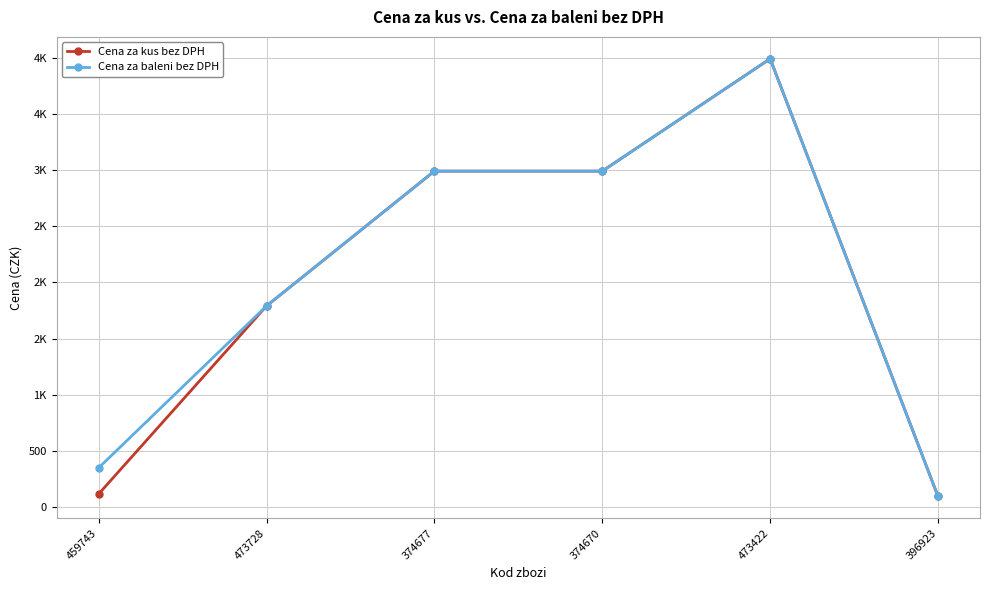

Is this an area chart (filled region under the line)?

No